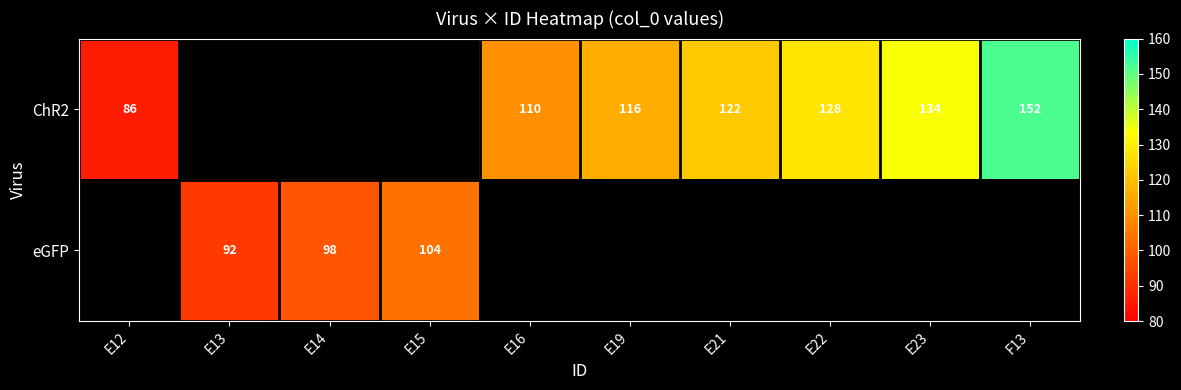

Which has a higher value, E12 or E21?

E21